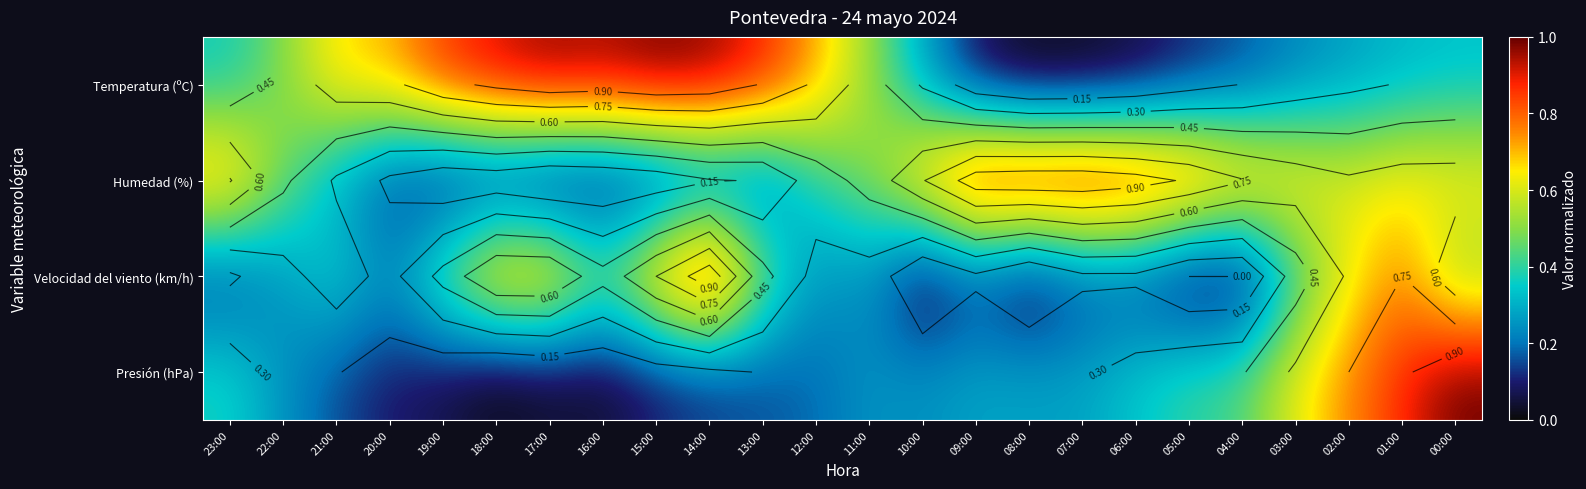

How many values in the Velocidad del viento (km/h) series exceed 0?

20